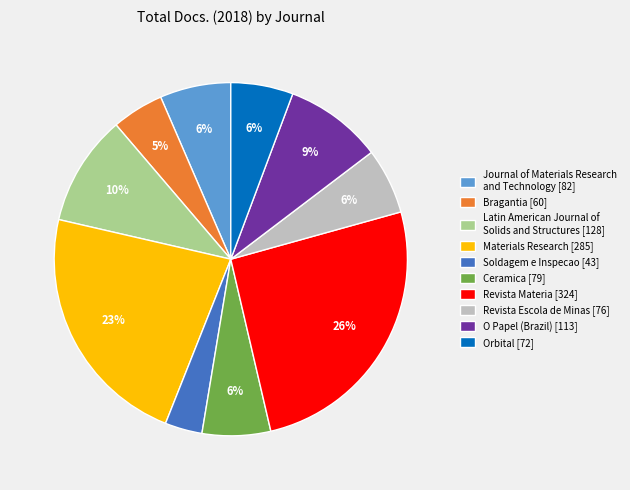

Does any single category account for the majority?

No